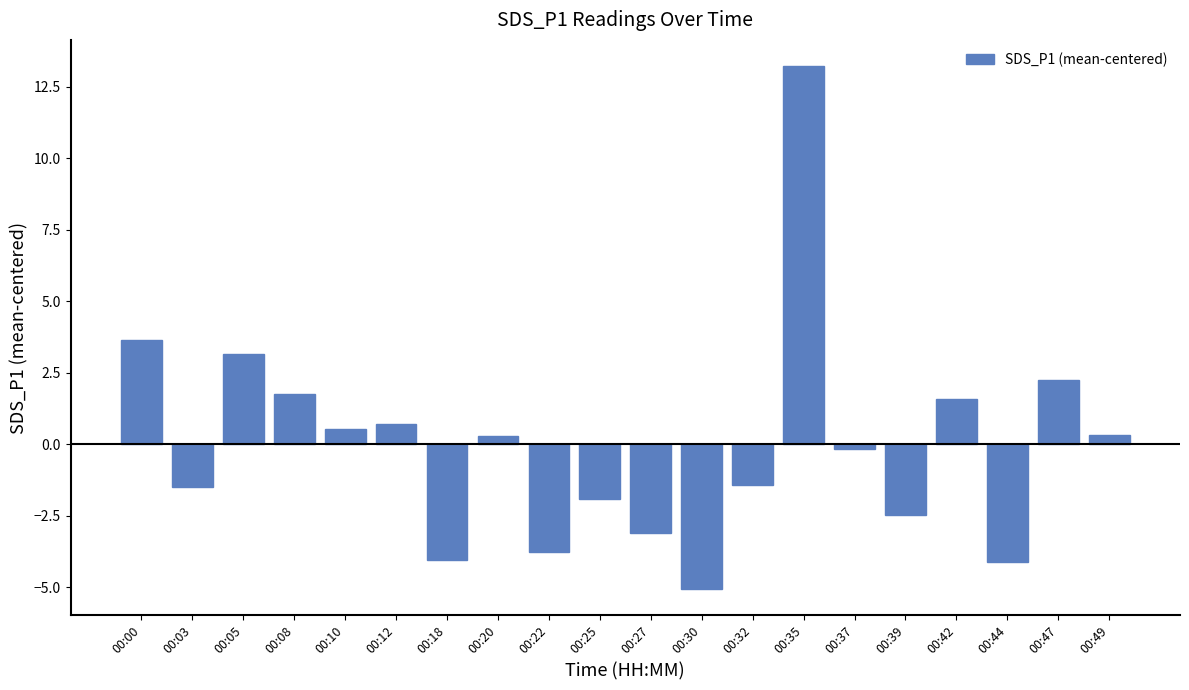

True or false: the data shows -1.0 at 00:44.

False